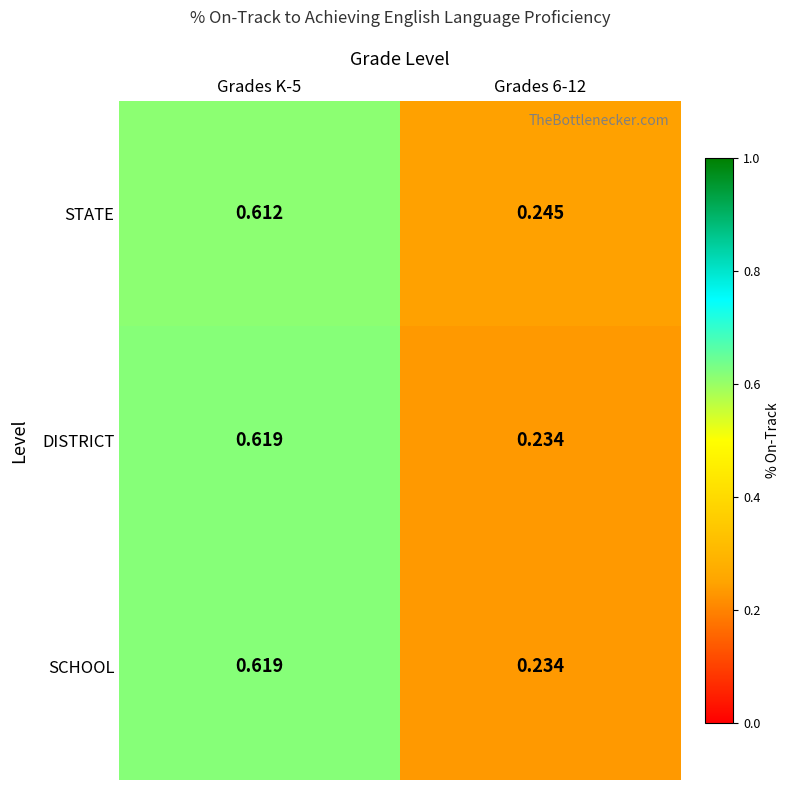

Is the value of DISTRICT at Grades K-5 greater than the value of SCHOOL at Grades 6-12?

Yes